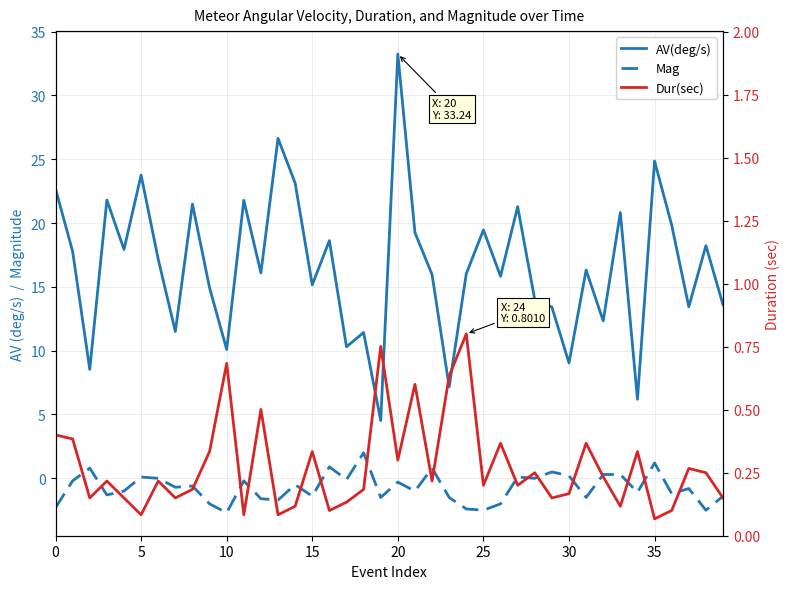

What are all the series names shown in the legend?

AV(deg/s), Mag, Dur(sec)